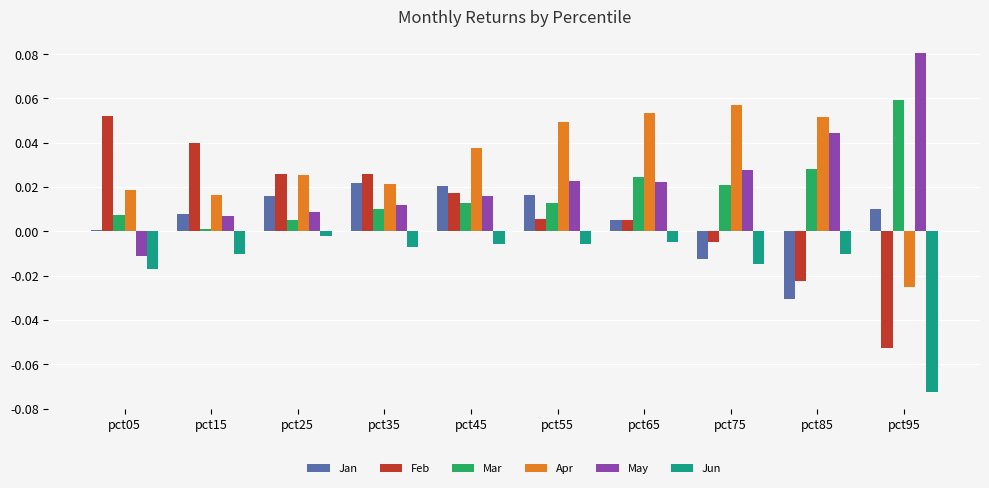

The value of May at pct35 is 0.0. True or false?

True